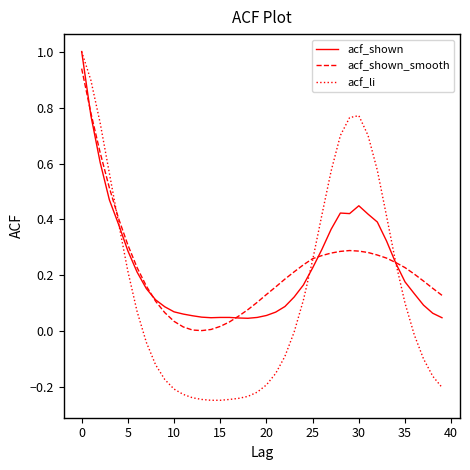

Count the number of categories in the chart.

40